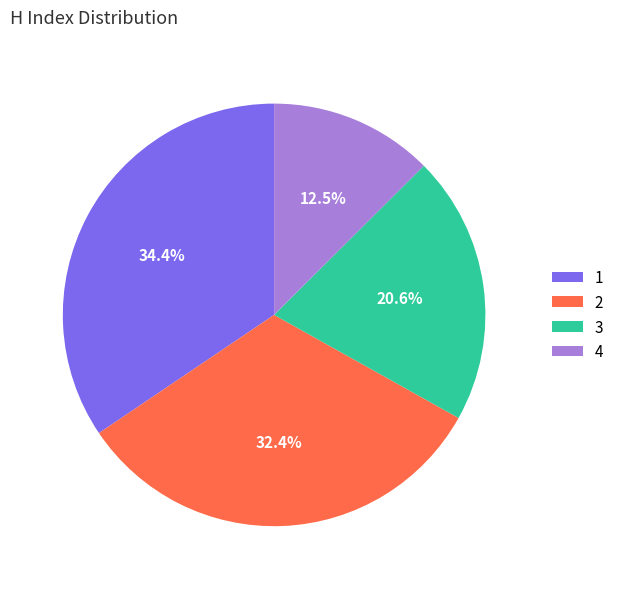

What is the ratio of the value at 2 to the value at 1?

0.9